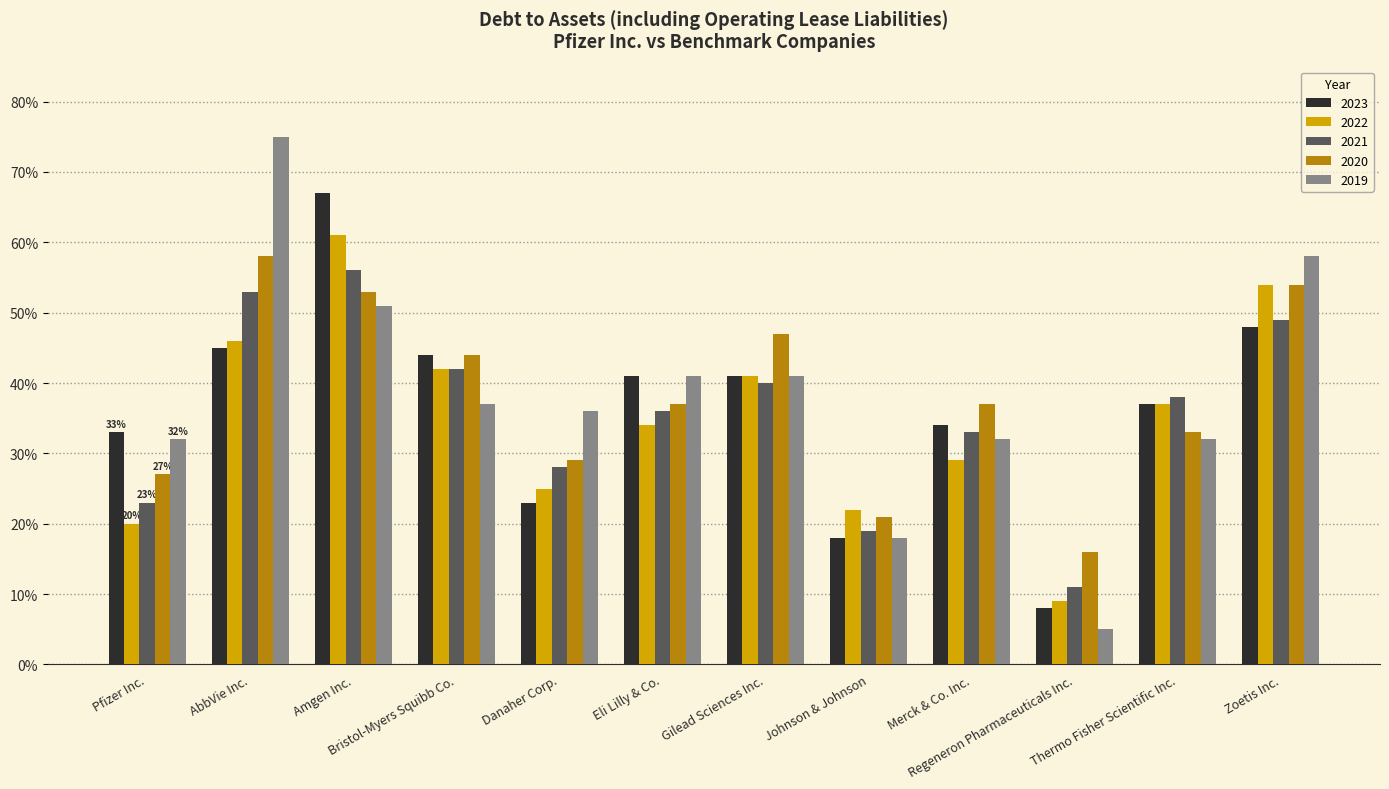

Reading right to left, transcribe all the data shown in this chart.

2021: Zoetis Inc.=0.5	Thermo Fisher Scientific Inc.=0.4	Regeneron Pharmaceuticals Inc.=0.1	Merck & Co. Inc.=0.3	Johnson & Johnson=0.2	Gilead Sciences Inc.=0.4	Eli Lilly & Co.=0.4	Danaher Corp.=0.3	Bristol-Myers Squibb Co.=0.4	Amgen Inc.=0.6	AbbVie Inc.=0.5	Pfizer Inc.=0.2
2023: Zoetis Inc.=0.5	Thermo Fisher Scientific Inc.=0.4	Regeneron Pharmaceuticals Inc.=0.1	Merck & Co. Inc.=0.3	Johnson & Johnson=0.2	Gilead Sciences Inc.=0.4	Eli Lilly & Co.=0.4	Danaher Corp.=0.2	Bristol-Myers Squibb Co.=0.4	Amgen Inc.=0.7	AbbVie Inc.=0.5	Pfizer Inc.=0.3
2022: Zoetis Inc.=0.5	Thermo Fisher Scientific Inc.=0.4	Regeneron Pharmaceuticals Inc.=0.1	Merck & Co. Inc.=0.3	Johnson & Johnson=0.2	Gilead Sciences Inc.=0.4	Eli Lilly & Co.=0.3	Danaher Corp.=0.2	Bristol-Myers Squibb Co.=0.4	Amgen Inc.=0.6	AbbVie Inc.=0.5	Pfizer Inc.=0.2
2020: Zoetis Inc.=0.5	Thermo Fisher Scientific Inc.=0.3	Regeneron Pharmaceuticals Inc.=0.2	Merck & Co. Inc.=0.4	Johnson & Johnson=0.2	Gilead Sciences Inc.=0.5	Eli Lilly & Co.=0.4	Danaher Corp.=0.3	Bristol-Myers Squibb Co.=0.4	Amgen Inc.=0.5	AbbVie Inc.=0.6	Pfizer Inc.=0.3
2019: Zoetis Inc.=0.6	Thermo Fisher Scientific Inc.=0.3	Regeneron Pharmaceuticals Inc.=0.1	Merck & Co. Inc.=0.3	Johnson & Johnson=0.2	Gilead Sciences Inc.=0.4	Eli Lilly & Co.=0.4	Danaher Corp.=0.4	Bristol-Myers Squibb Co.=0.4	Amgen Inc.=0.5	AbbVie Inc.=0.8	Pfizer Inc.=0.3